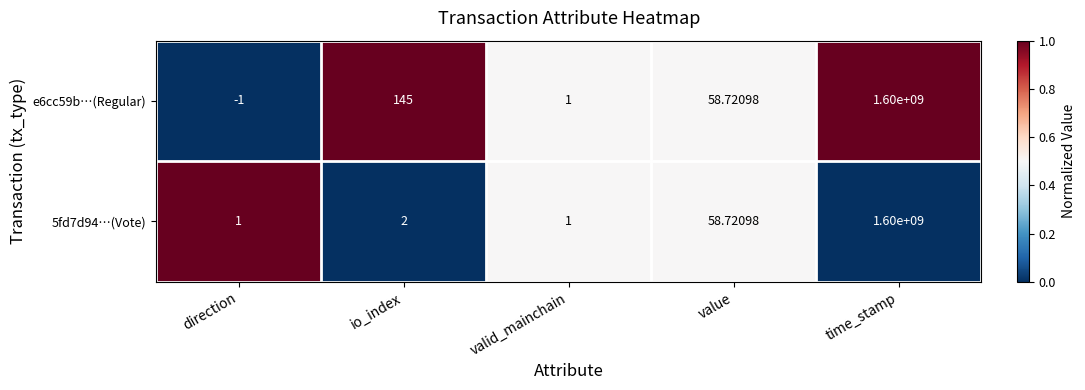

At which category is the sum across all series the highest?

time_stamp